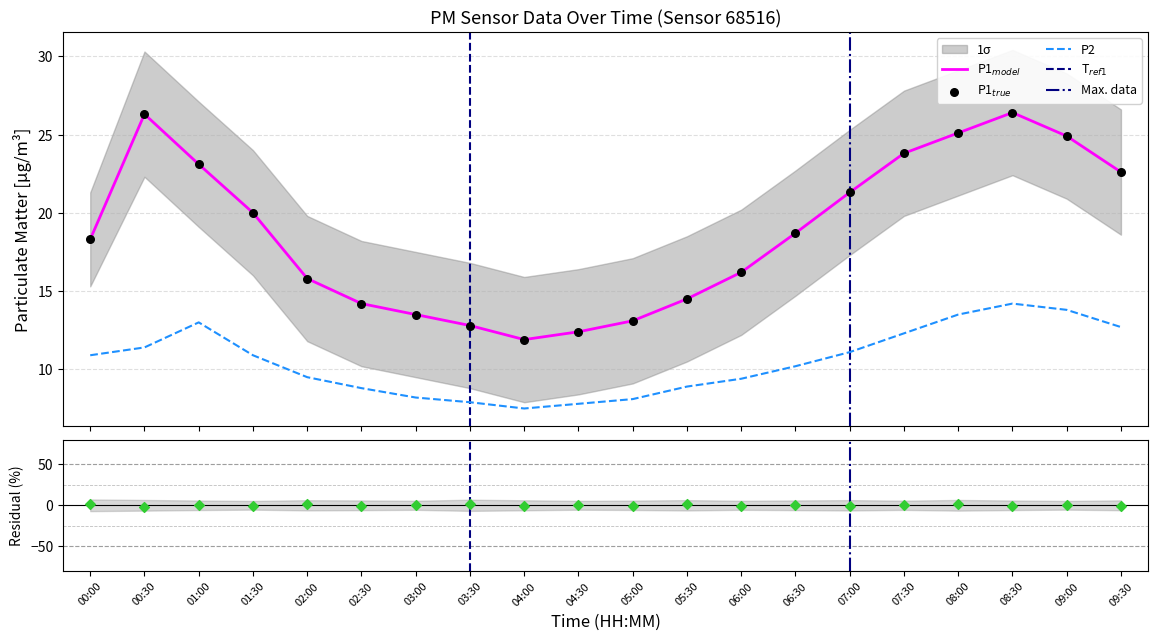

Which series reaches the maximum Y coordinate?

P1